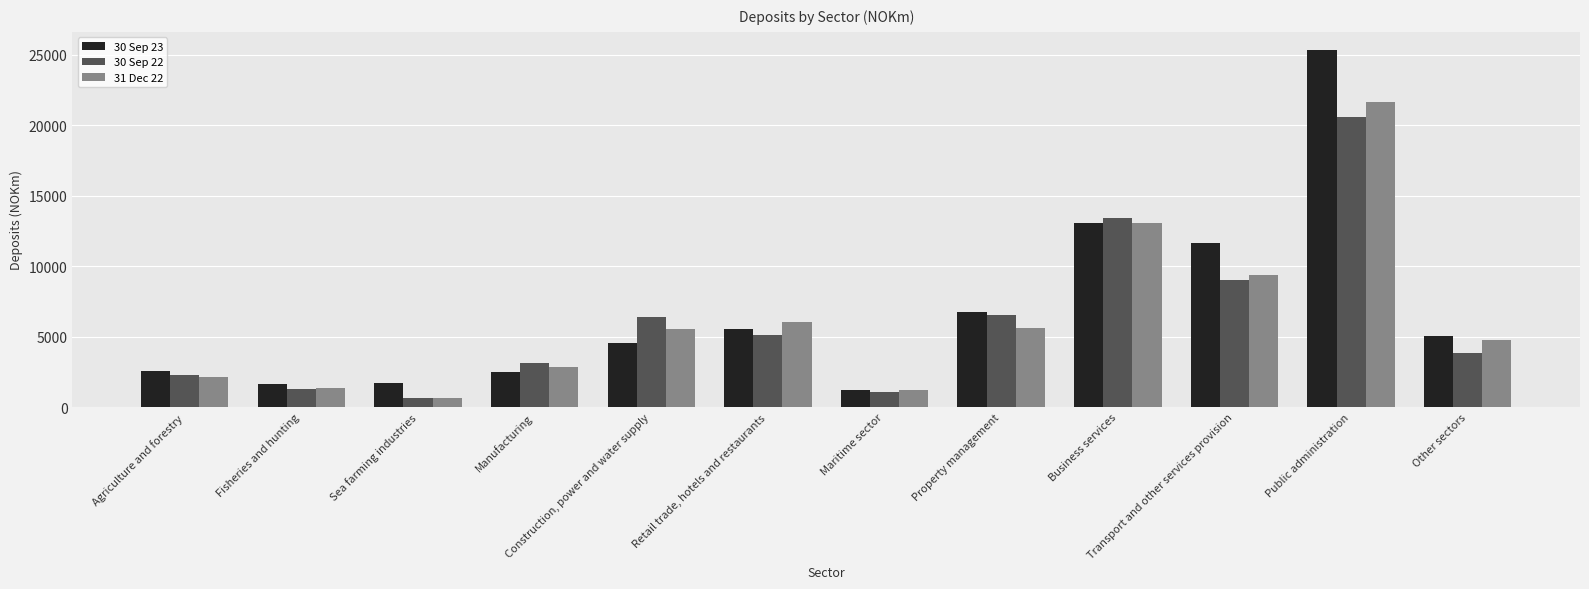

Is the value of 30 Sep 23 at Business services greater than the value of 30 Sep 22 at Retail trade, hotels and restaurants?

Yes